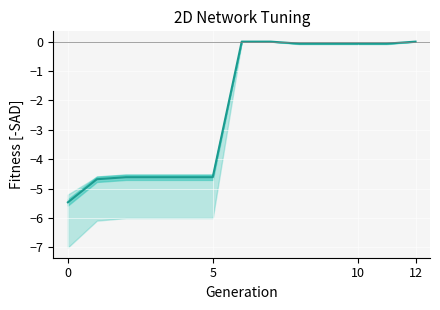

How many data points are less than 0?

10